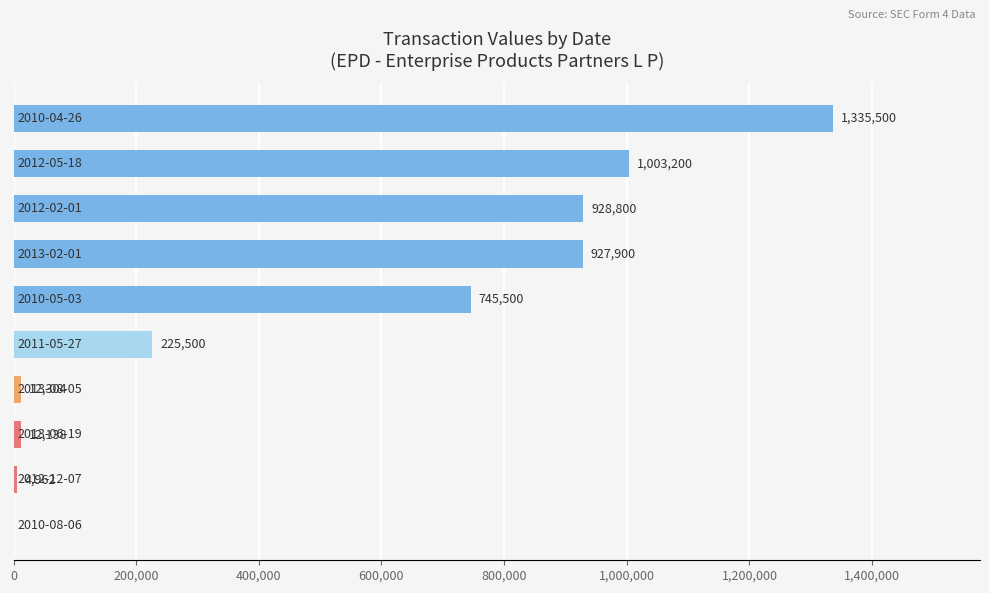

What is the sum of all values?

5195804